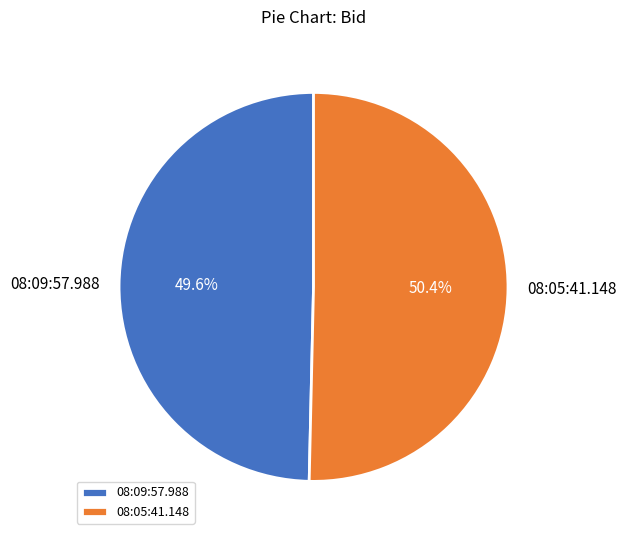

How many slices are in this pie chart?

2